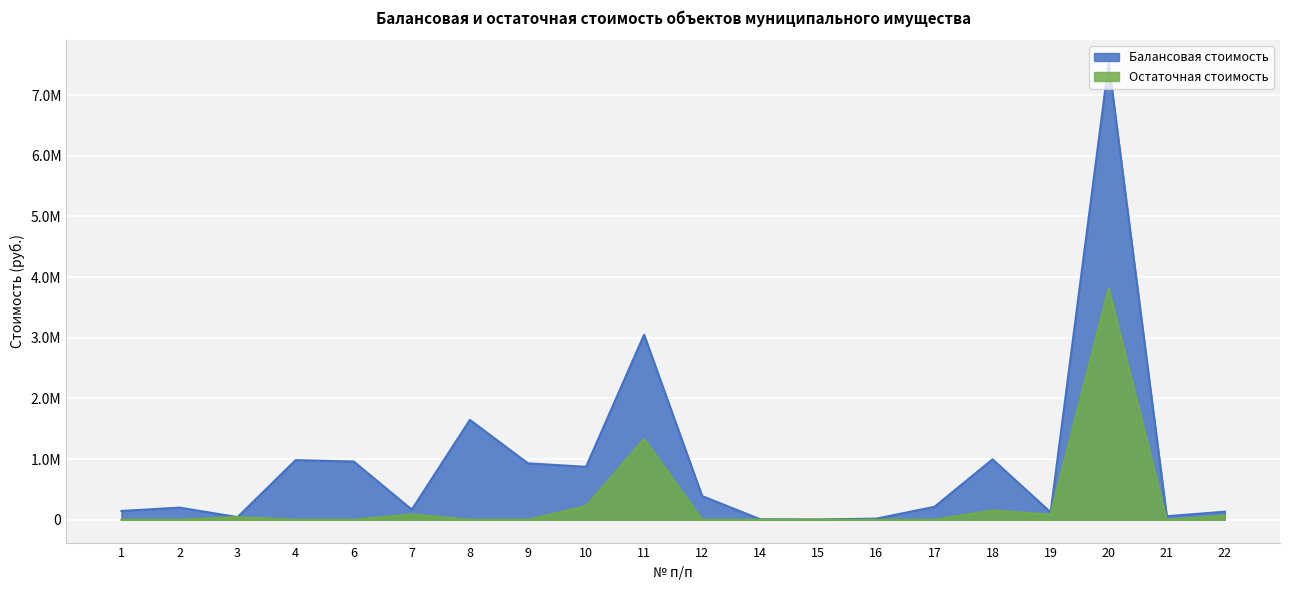

Is it true that Остаточная стоимость equals 224288.8 at 10?

True